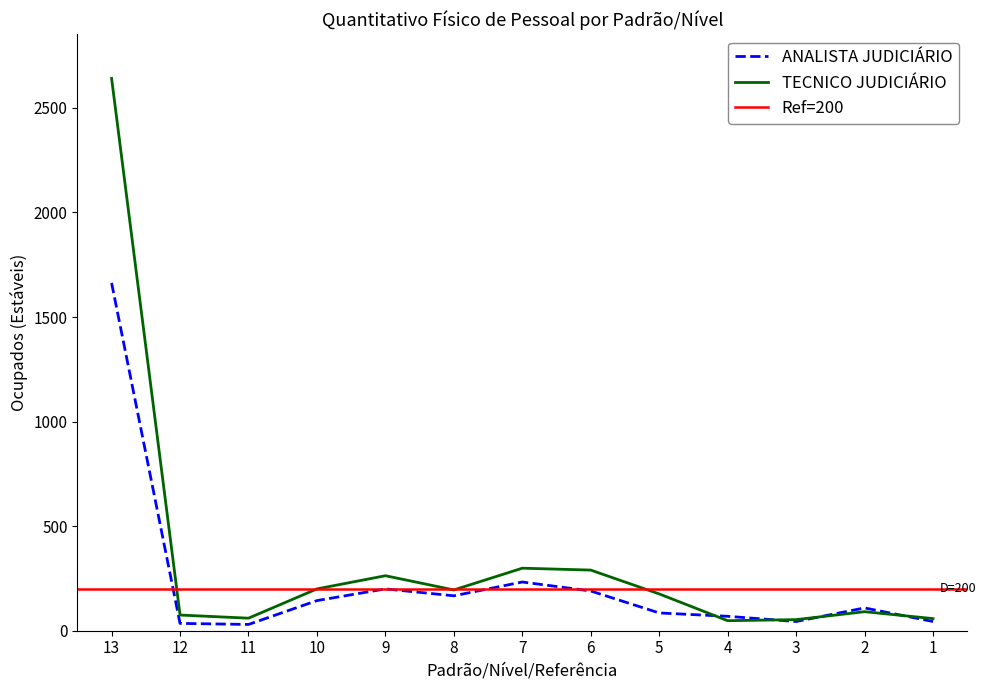

Which series changed the most between 13 and 5?

TECNICO JUDICIÁRIO